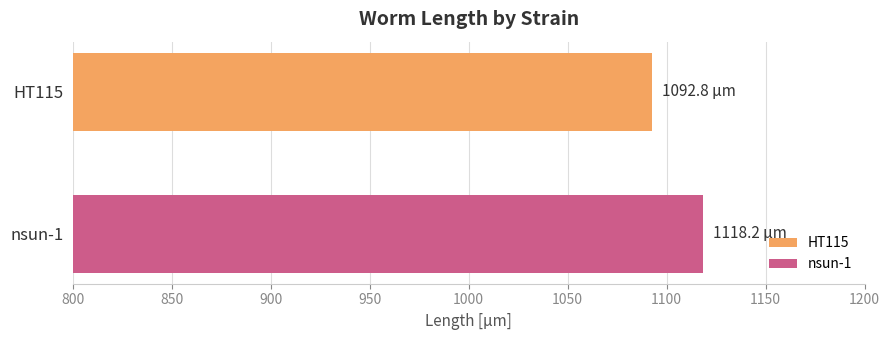

Count the number of data series in this chart.

2